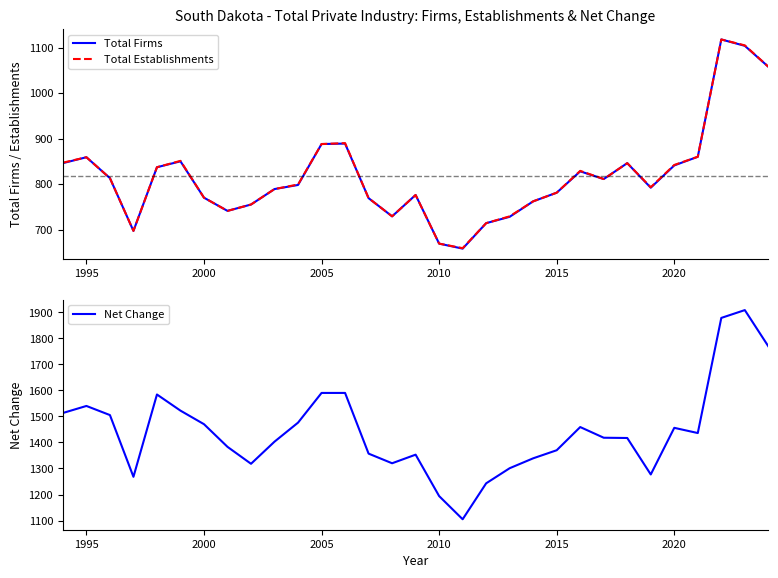

What is the lowest value of the Total Establishments series?

659